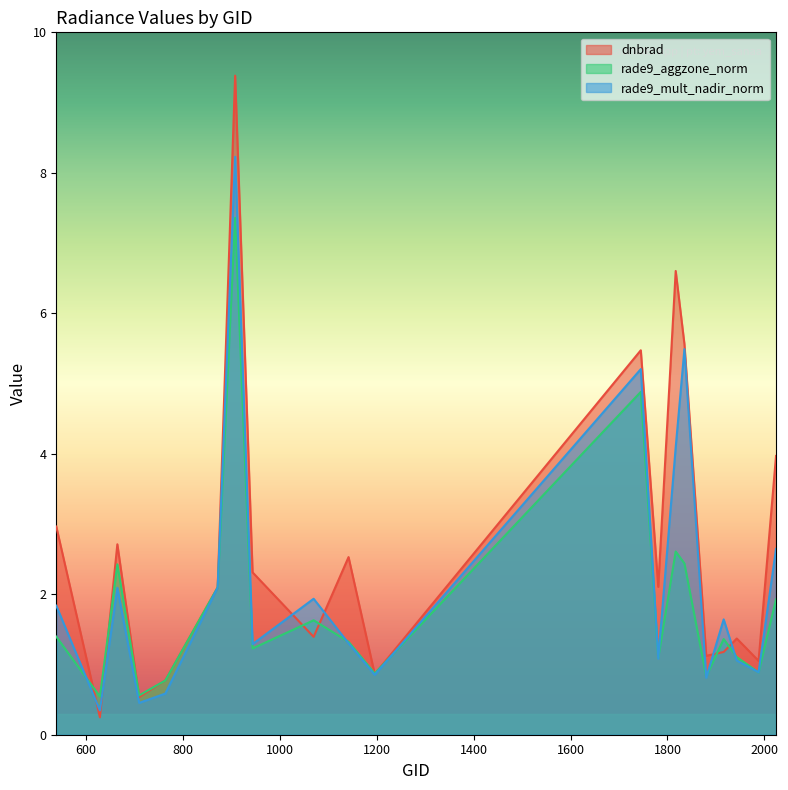

Is it true that rade9_mult_nadir_norm equals 0.2 at 1781?

False